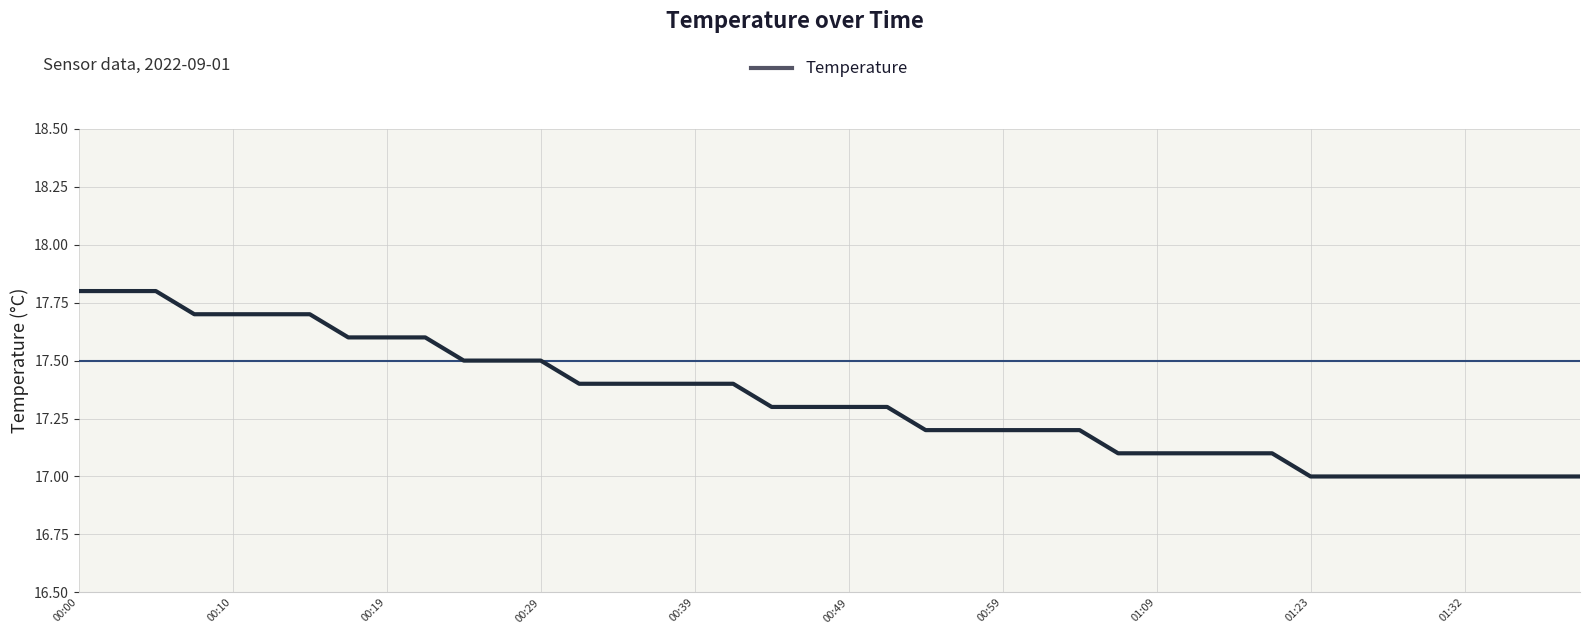

What is the smallest value displayed?

17.0